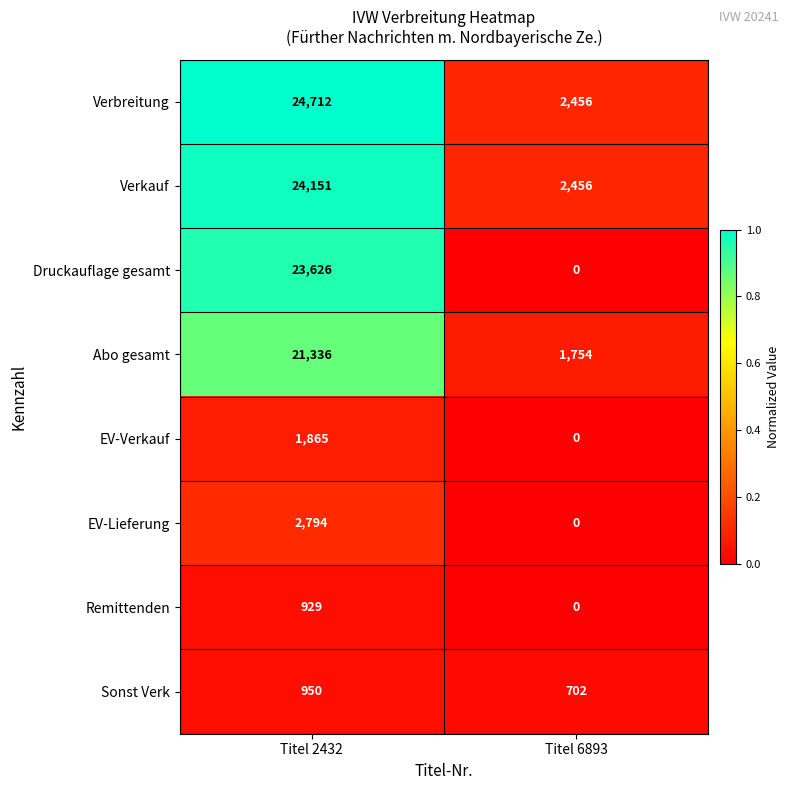

Reading left to right, list all the values displayed in this chart.

Verbreitung: 24712	2456
Verkauf: 24151	2456
Druckauflage gesamt: 23626	0
Abo gesamt: 21336	1754
EV-Verkauf: 1865	0
EV-Lieferung: 2794	0
Remittenden: 929	0
Sonst Verk: 950	702